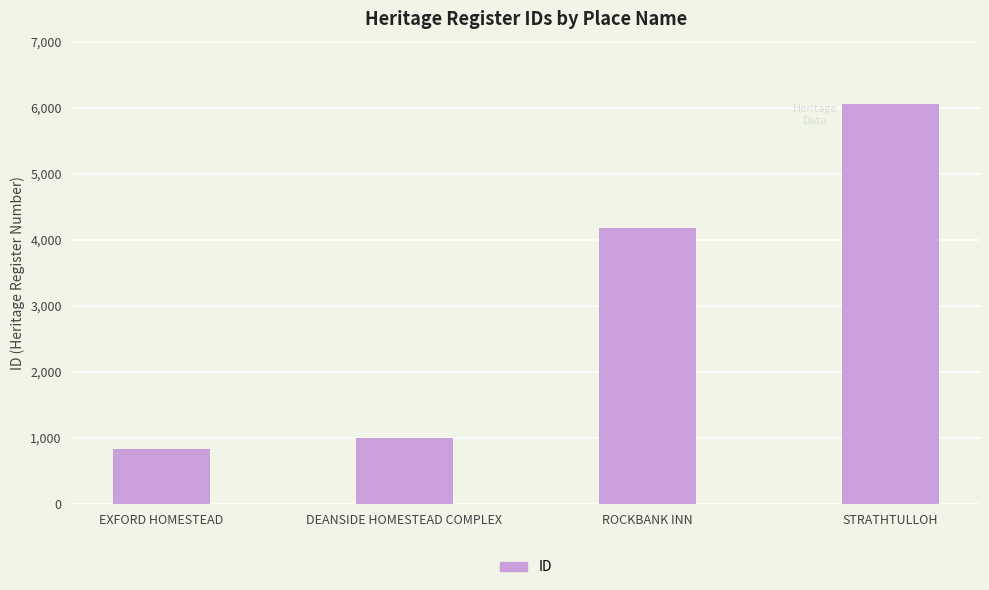

How many bars are there in total?

4